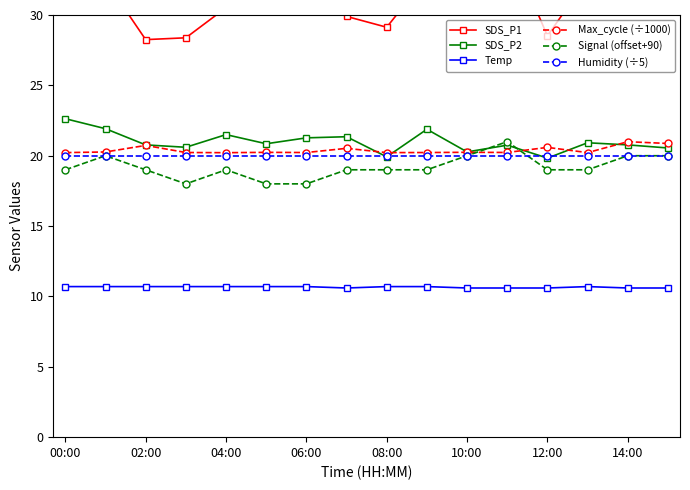

How many categories are shown in the chart?

16